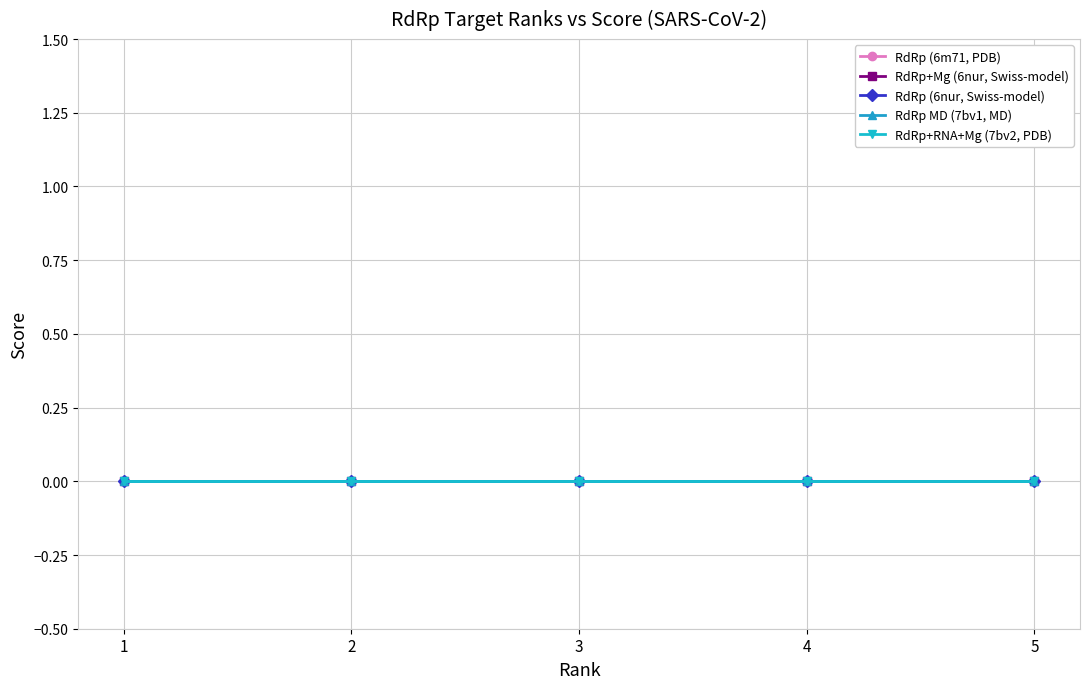

Is this an area chart (filled region under the line)?

No